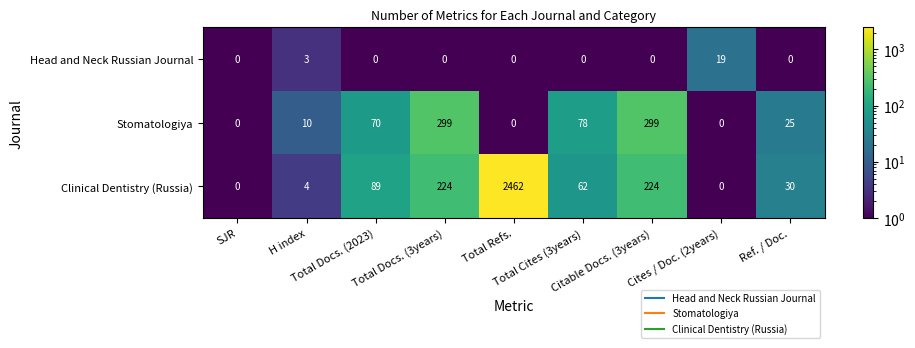

Which series has the widest spread of values?

Clinical Dentistry (Russia)